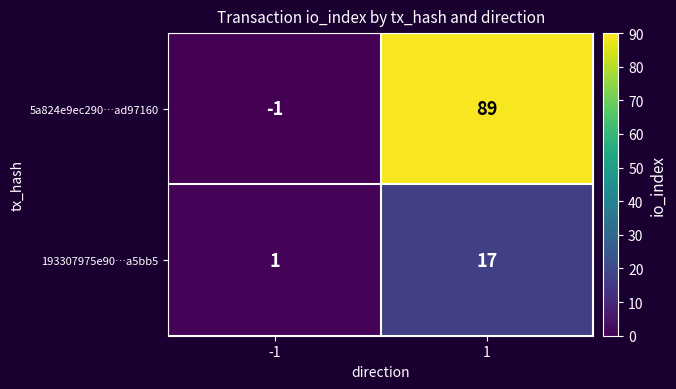

Reading left to right, transcribe all the data shown in this chart.

5a824e9ec290…ad97160: -1	89
193307975e90…a5bb5: 1	17